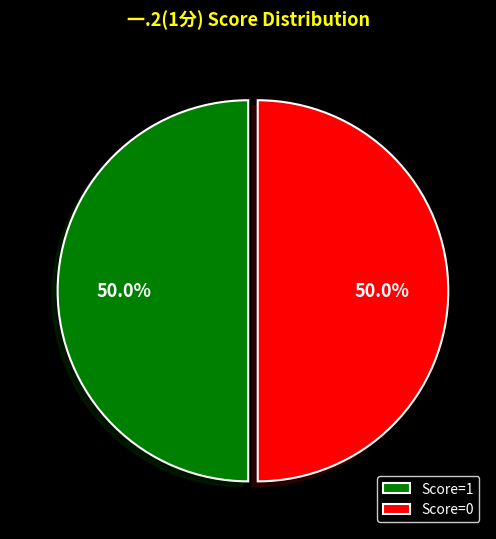

What is the ratio of the value at Score=0 to the value at Score=1?

1.0